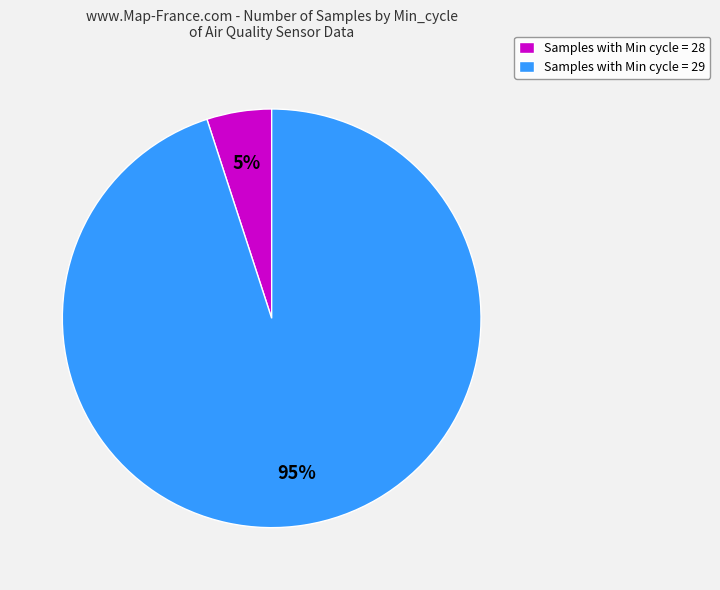

What percentage is the Samples with Min cycle = 29 slice, to the nearest percent?

95%